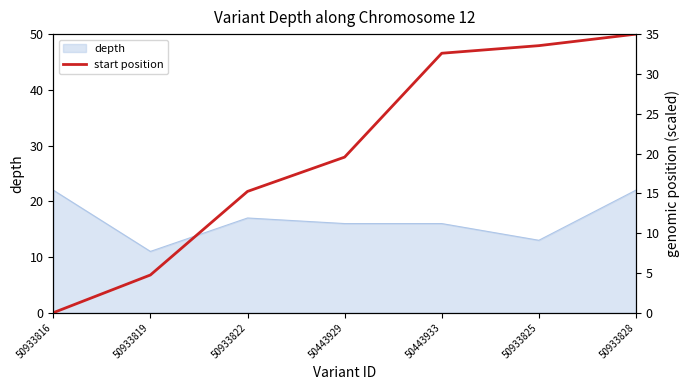

How many lines are shown in the chart?

1